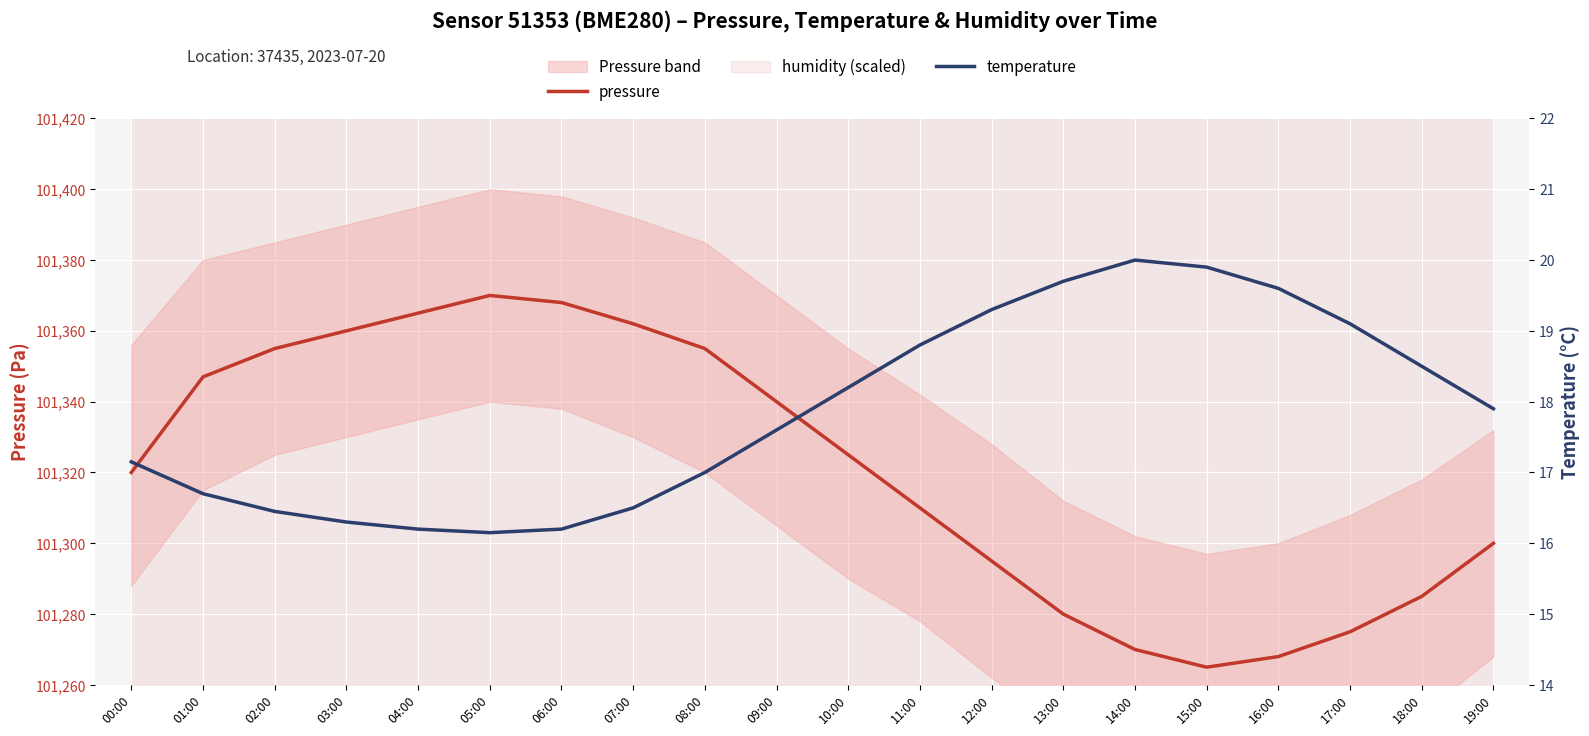

Between 07:00 and 19:00, which series saw the biggest shift?

pressure